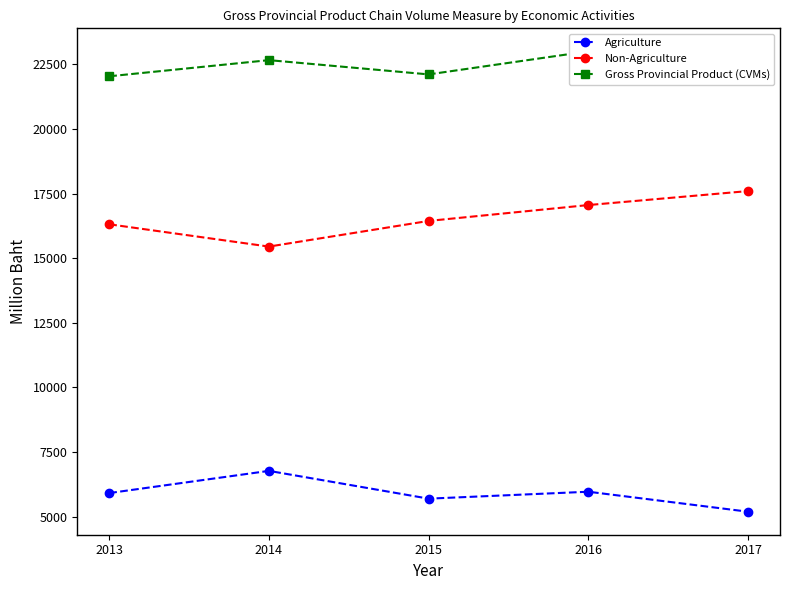

True or false: Agriculture and Non-Agriculture intersect in this chart.

False